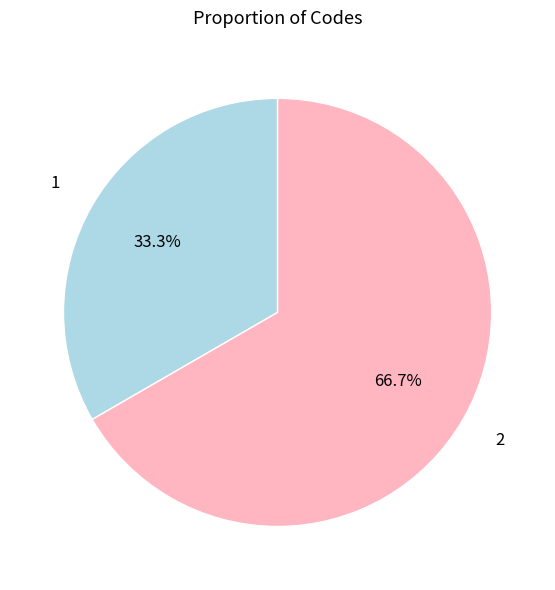

To the nearest percent, what is the average slice percentage?

50%